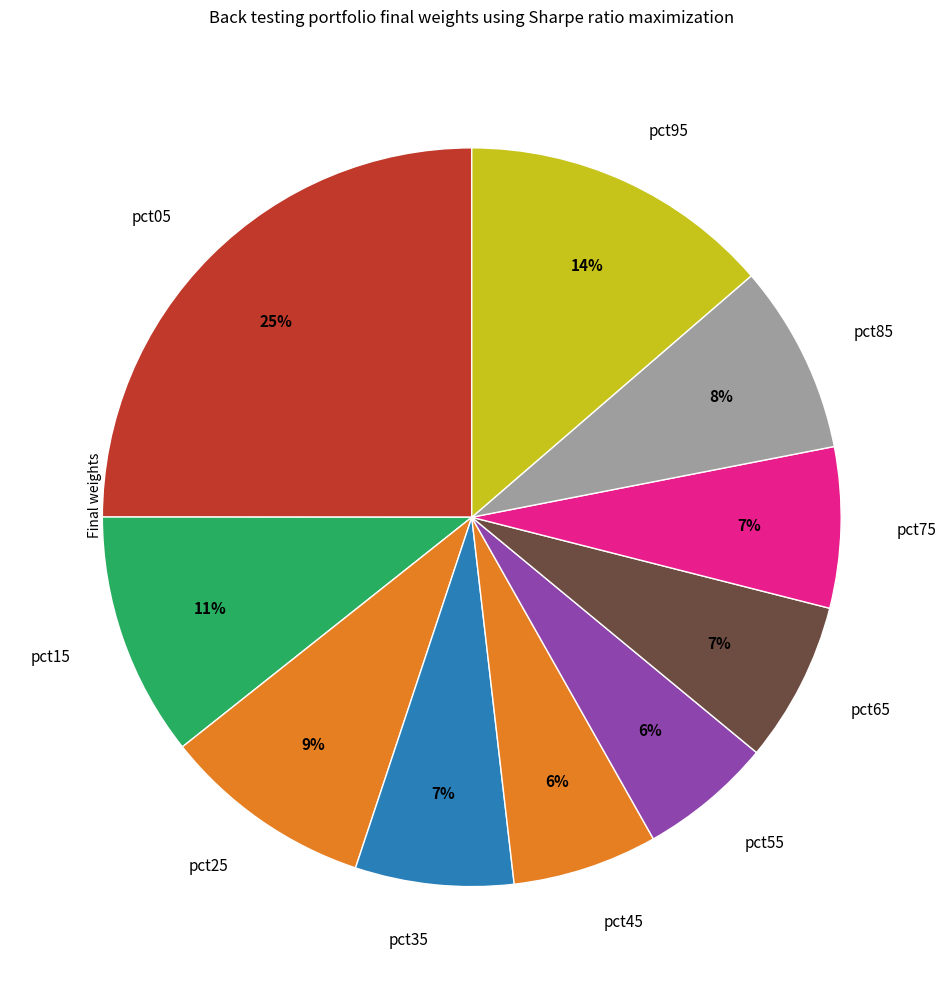

How many segments does this pie chart have?

10